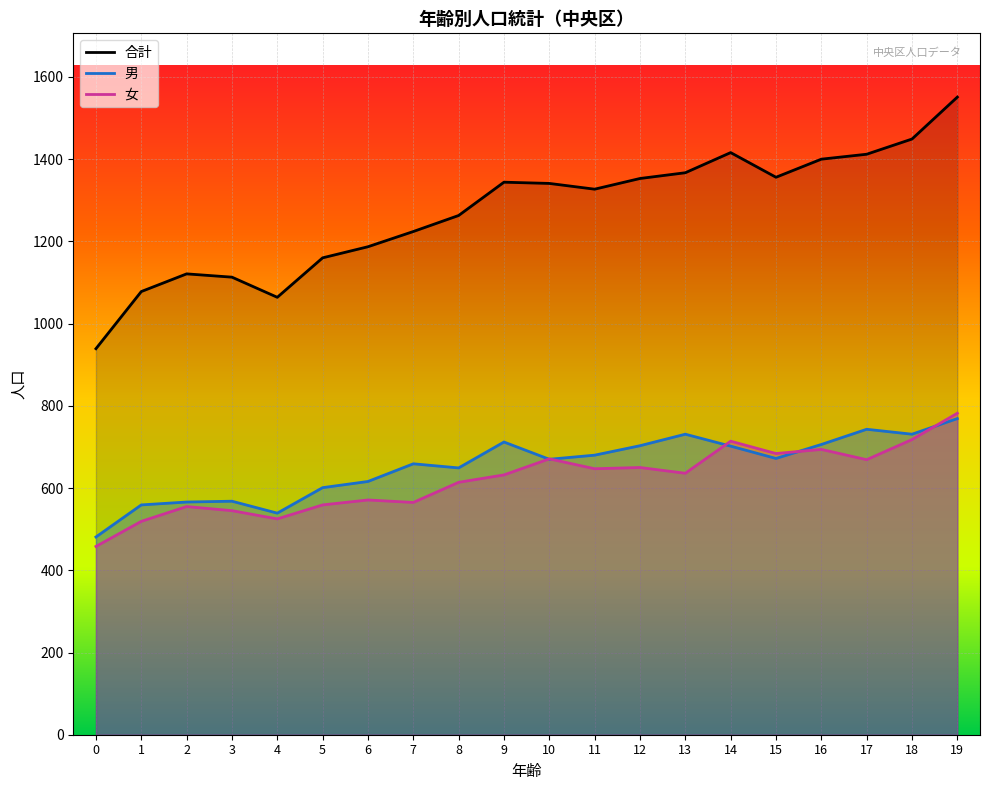

What is the sum of all 合計 values?

25465